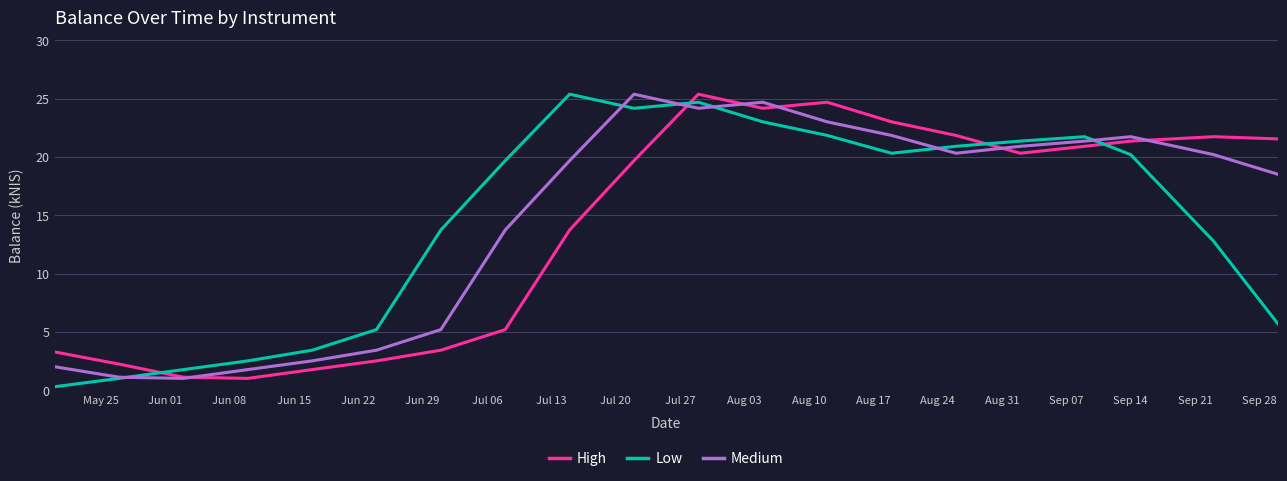

What is the minimum value for Medium?

1.0